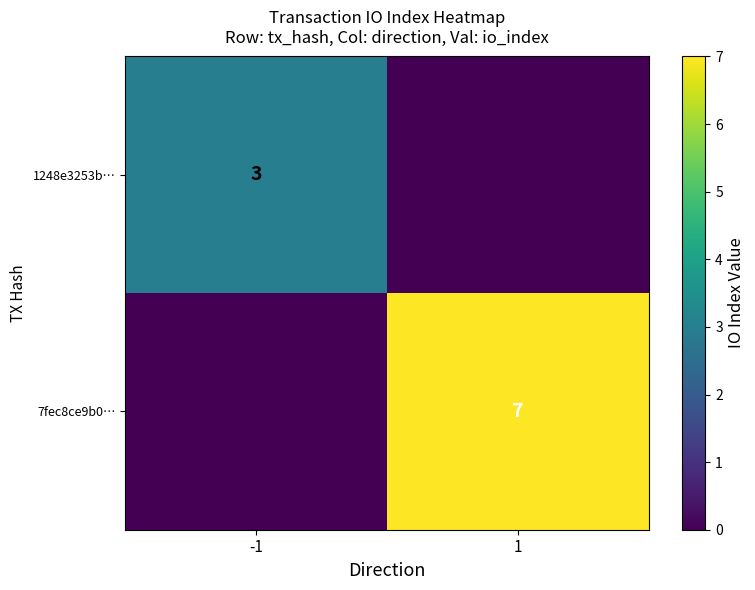

The 1248e3253b… series shows 4 at -1. True or false?

False